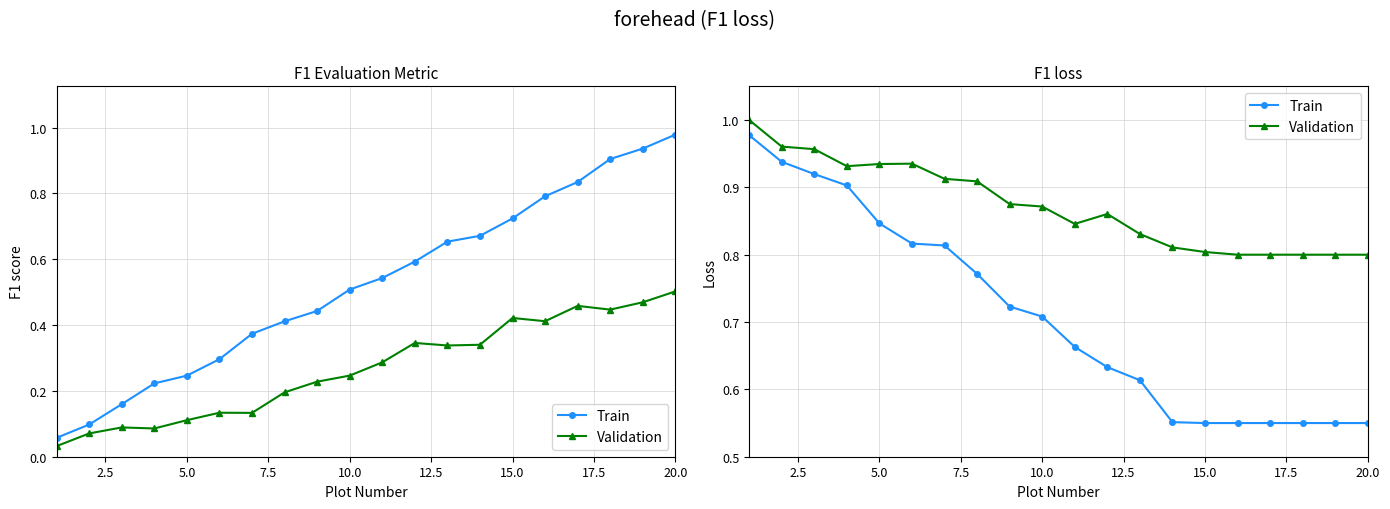

What is the lowest value of the Validation series?

0.8